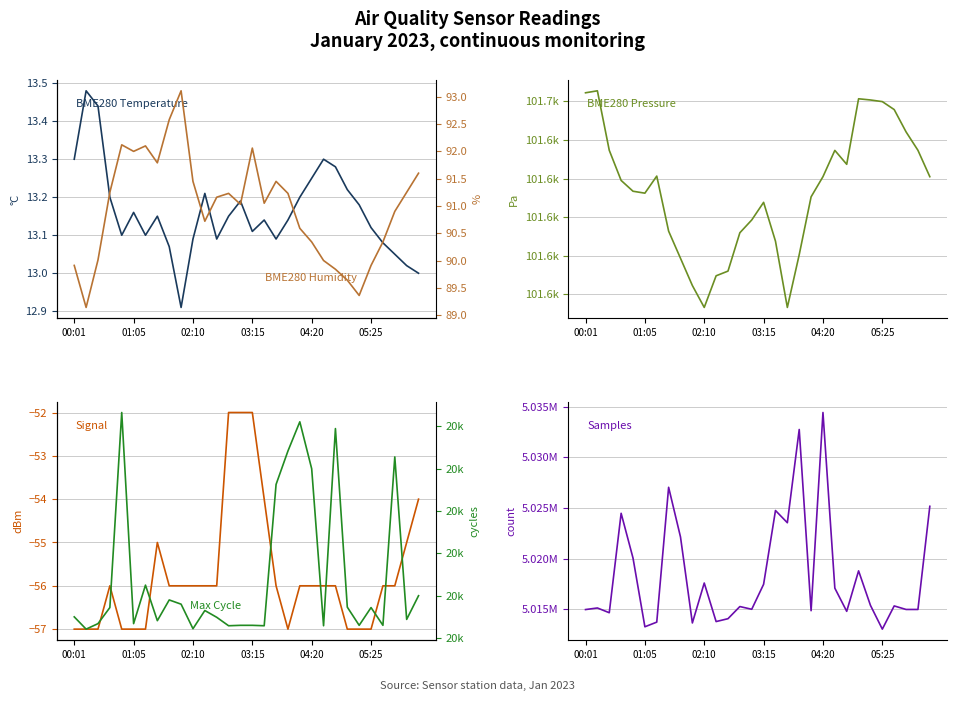

How many values in the Signal (dBm) series exceed -56?

7